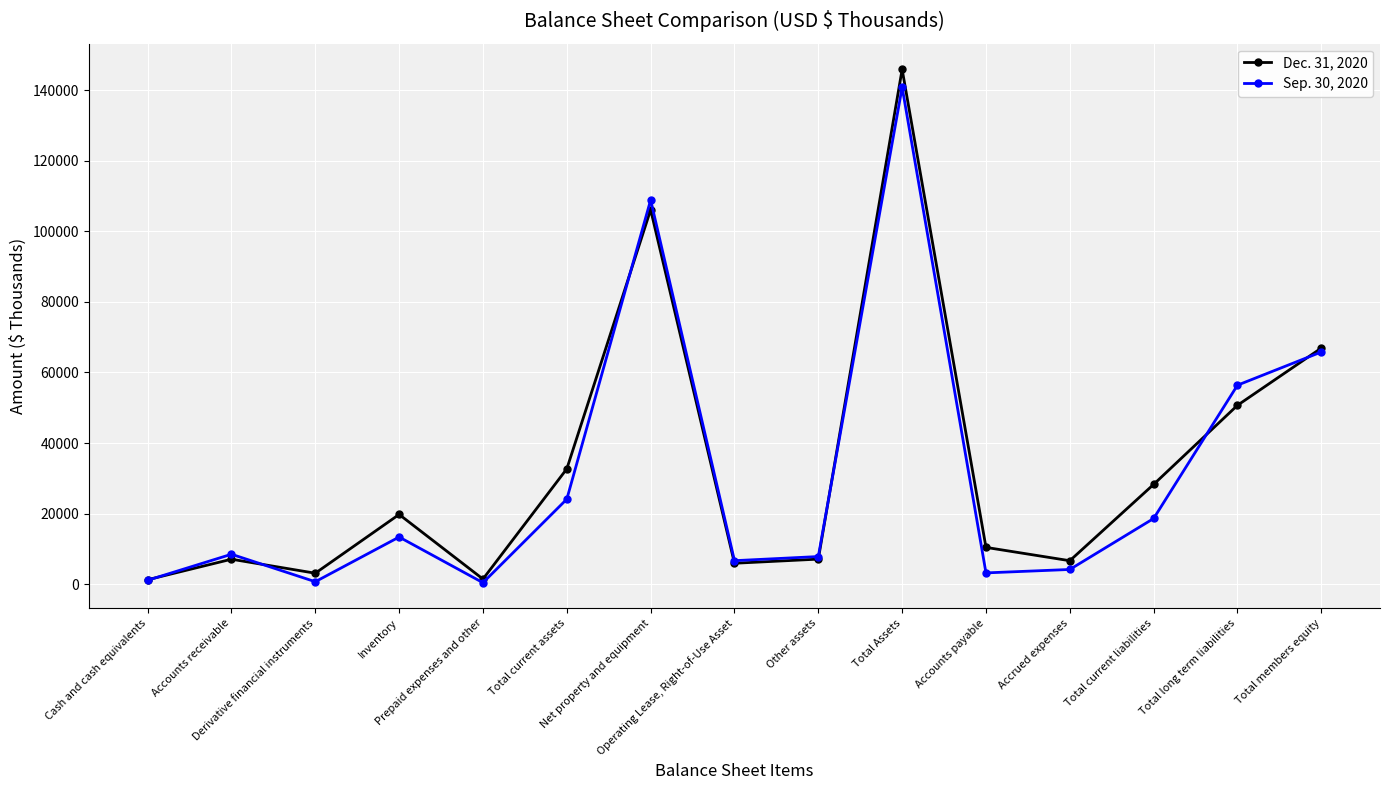

True or false: Dec. 31, 2020 has more than 2 points higher than both neighbors.

True